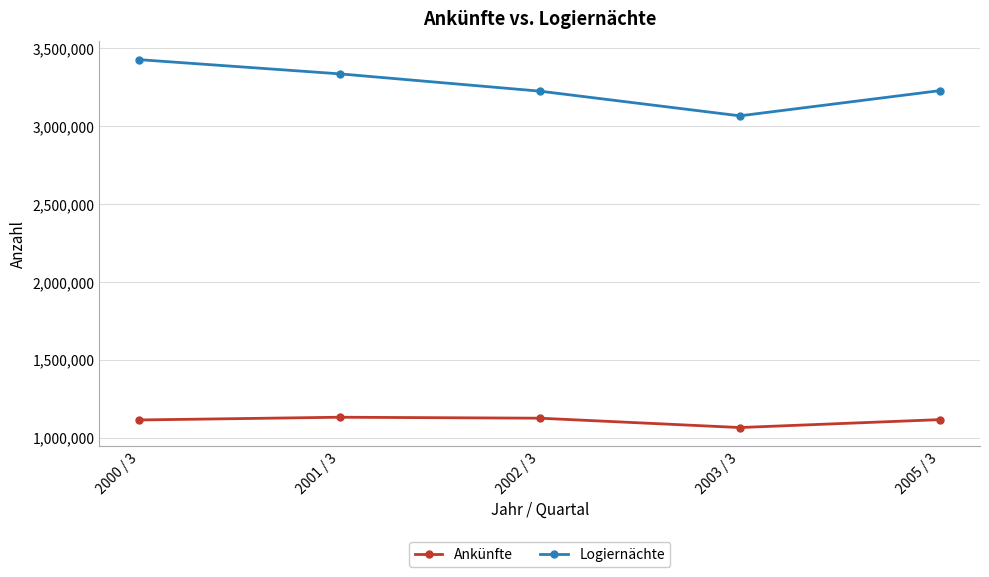

What is the average value of the Ankünfte series?

1110798